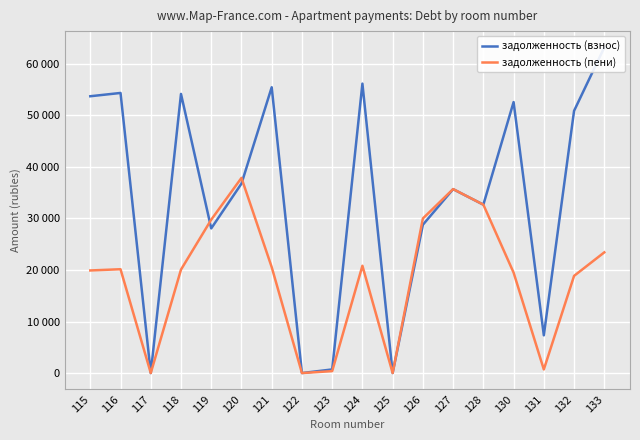

Reading left to right, transcribe all the data shown in this chart.

задолженность (взнос): 115=53708.5	116=54347.3	117=0.0	118=54159.8	119=28069.3	120=36751.4	121=55449.4	122=0.0	123=704.3	124=56158.6	125=9.2	126=28774.3	127=35680.5	128=32670.4	130=52573.7	131=7321.0	132=50871.7	133=63186.5
задолженность (пени): 115=19906.2	116=20145.2	117=0.0	118=20073.5	119=29756.5	120=37868.9	121=20551.4	122=0.0	123=377.1	124=20814.3	125=10.5	126=29997.5	127=35695.6	128=32676.4	130=19492.7	131=699.8	132=18854.8	133=23419.1